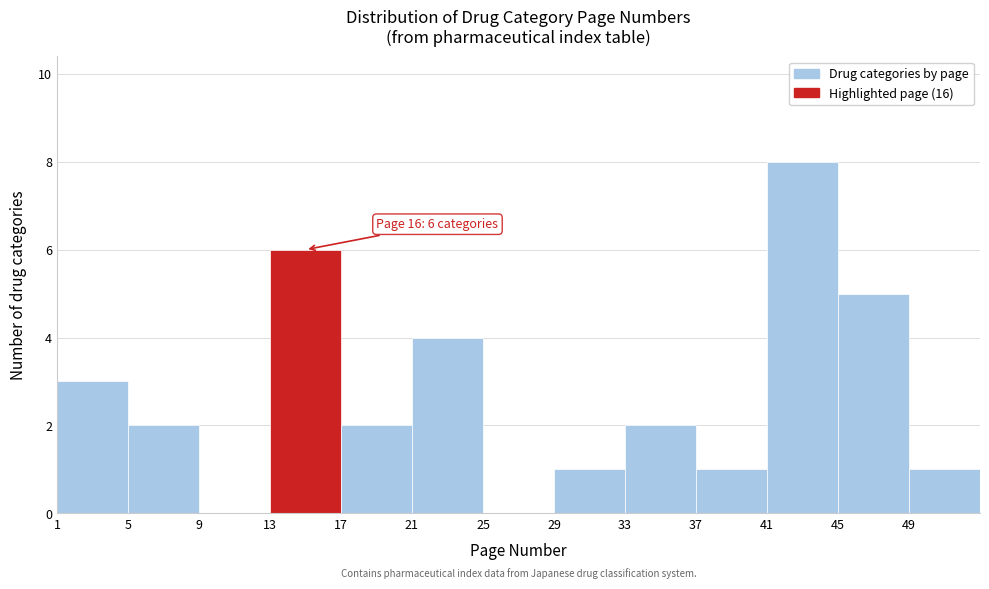

Which range on the x-axis has the tallest bar?

41 to 45